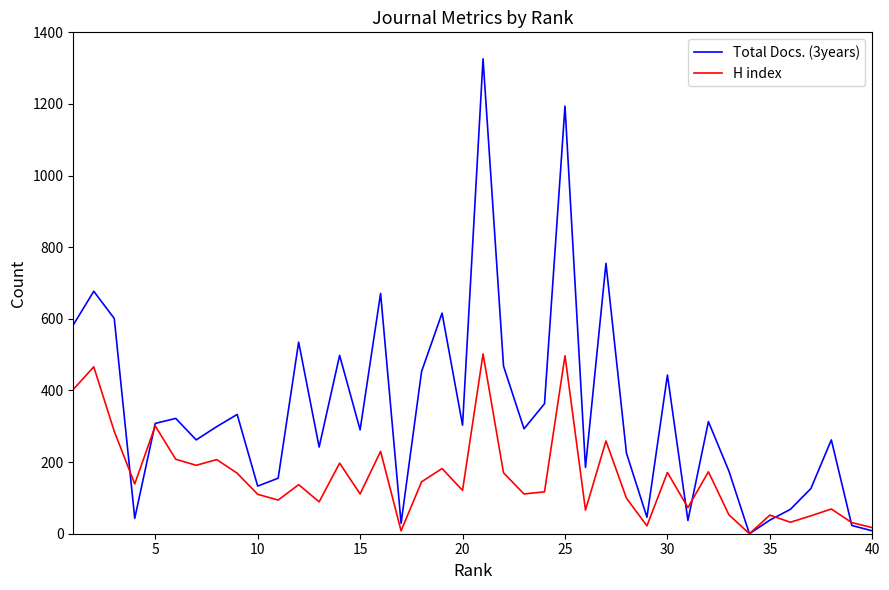

List the series in order of their peak value, highest first.

Total Docs. (3years), H index